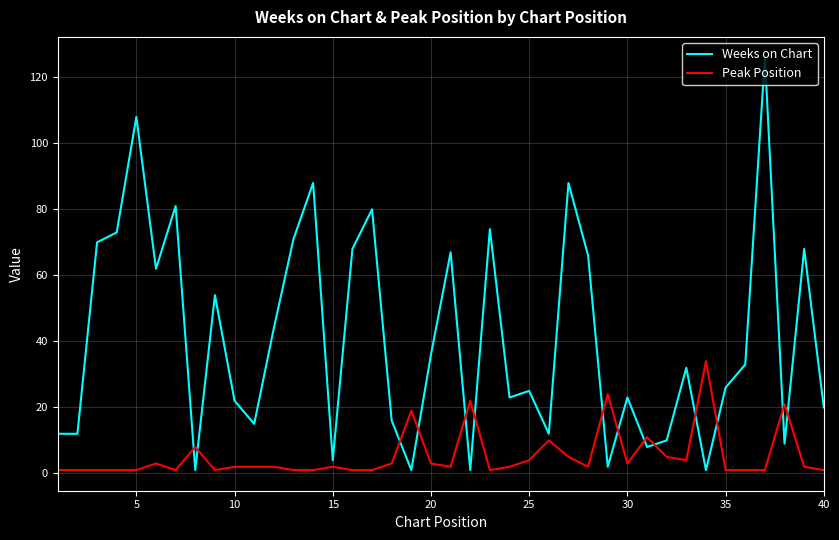

At how many categories does at least one series exceed 2?

40